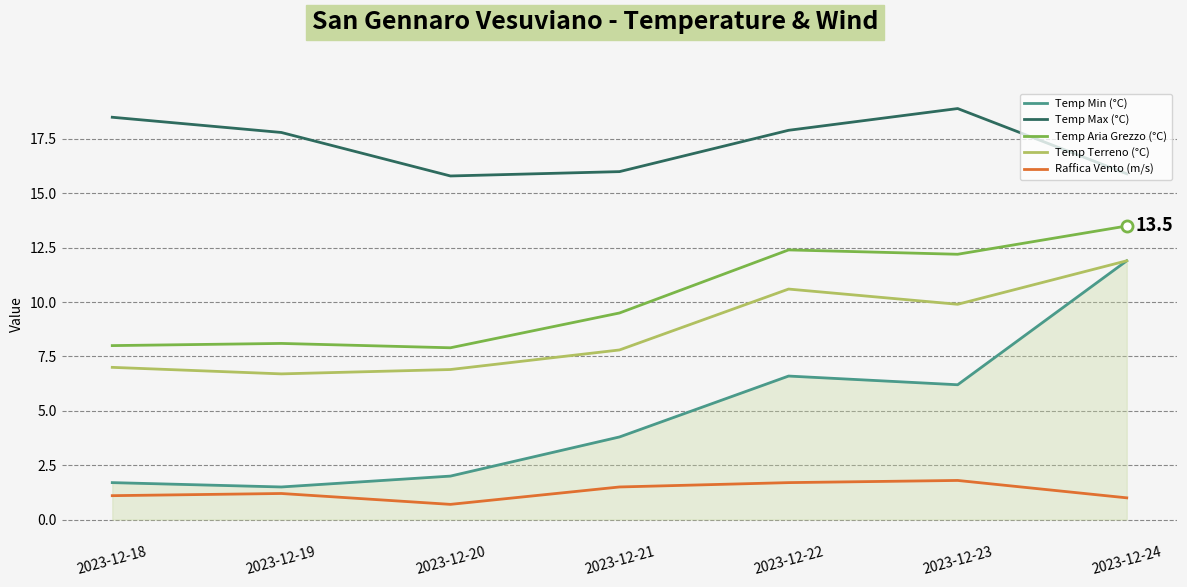

At which category is the sum across all series the highest?

2023-12-24